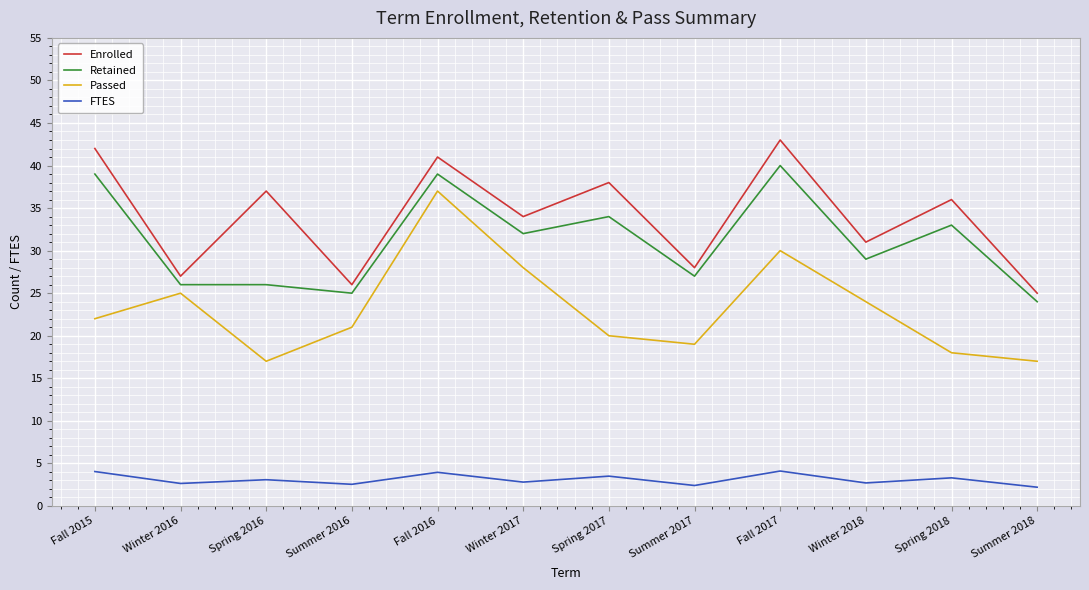

Which series has the widest spread of values?

Passed